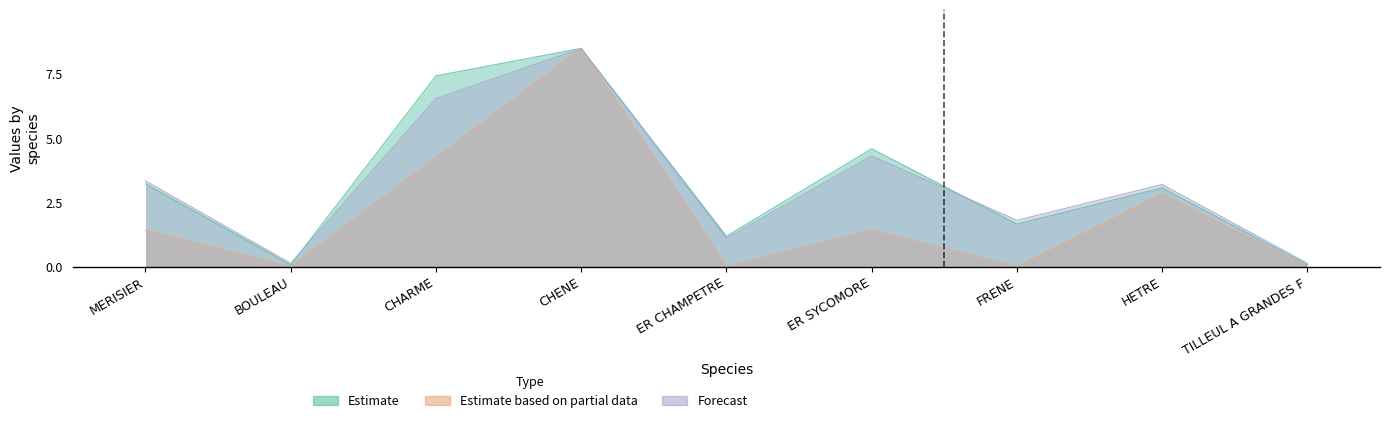

Is it true that produit_vtrh equals 0.0 at BOULEAU?

True